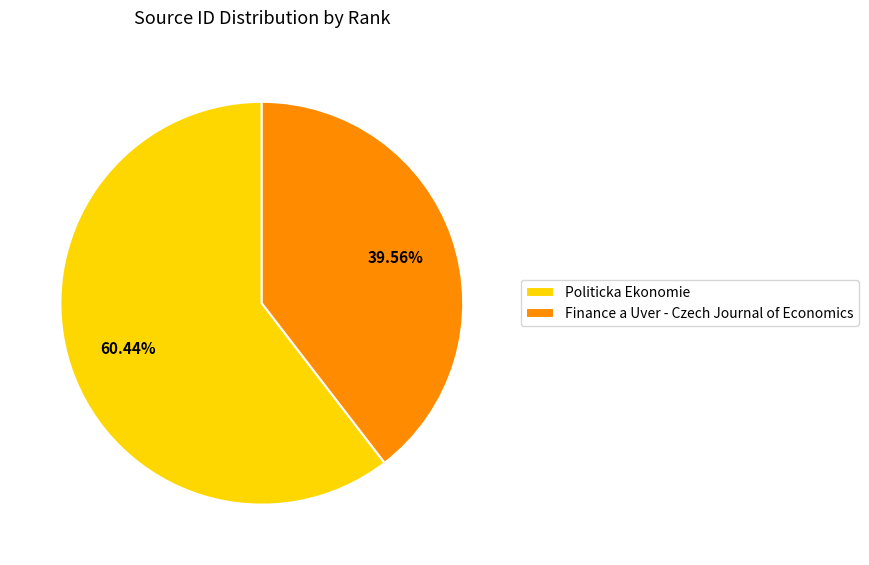

What portion of the pie excludes Finance a Uver - Czech Journal of Economics?

60.4%